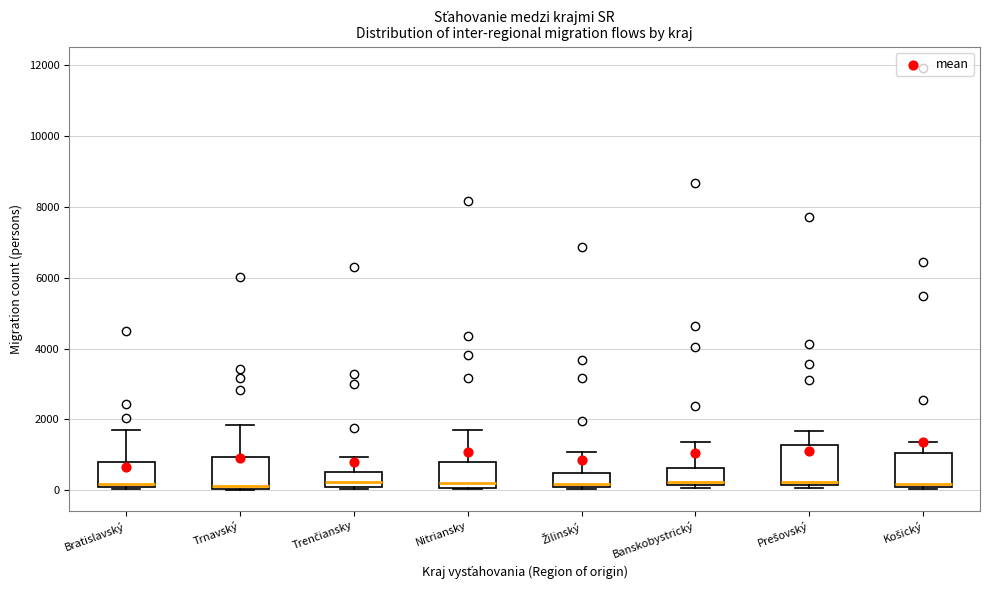

Where is the lower edge of the box for Košický on the y-axis? The values are not printed on the chart, so give them approximately, as read against the axis.

0